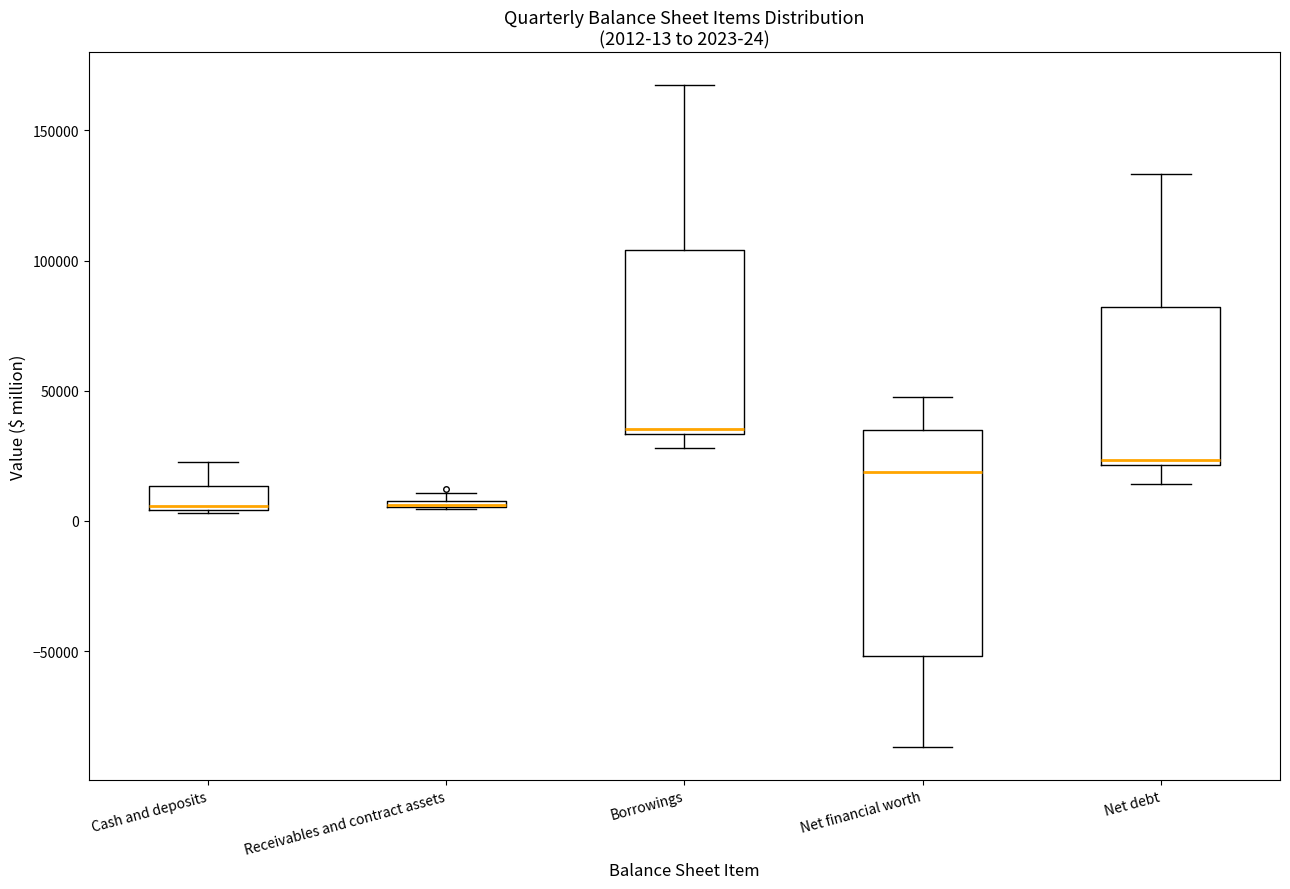

Which box is the tallest, from its lower edge to its upper edge?

Net financial worth